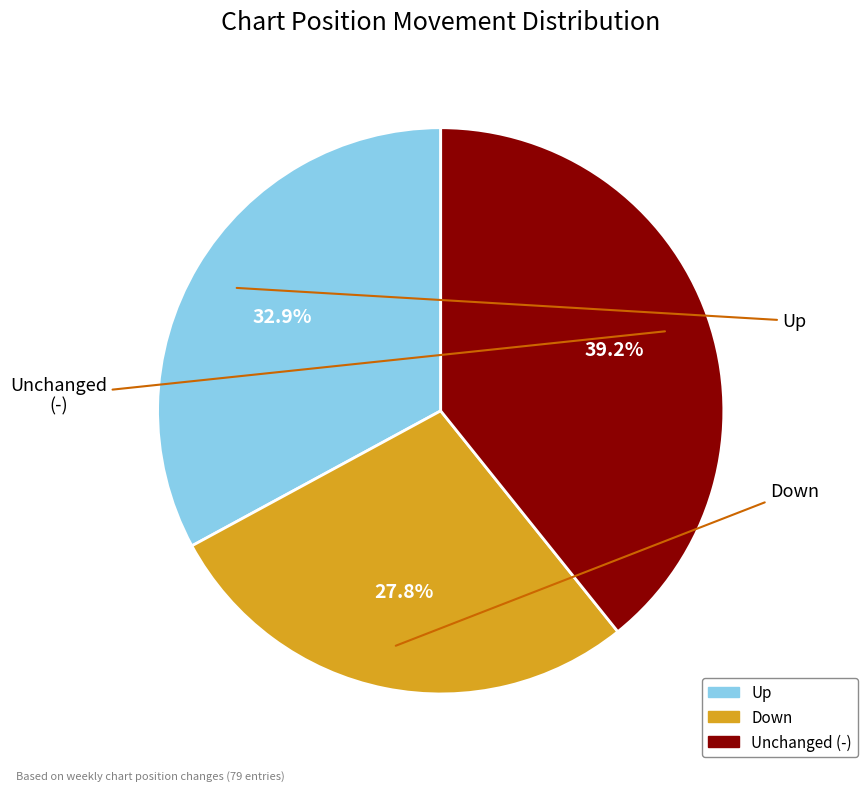

Is there a majority slice in this chart?

No